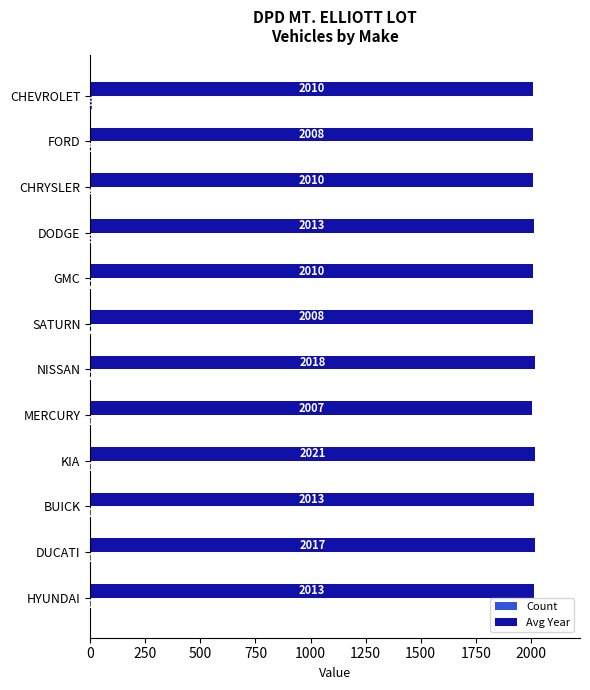

Between SATURN and HYUNDAI, which series saw the biggest shift?

Avg Year